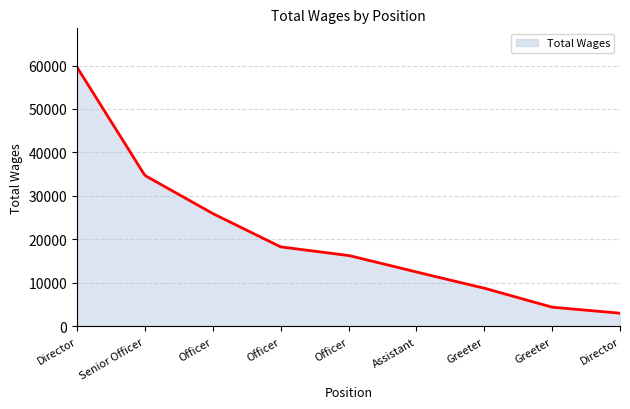

What is the smallest value displayed?

3046.0